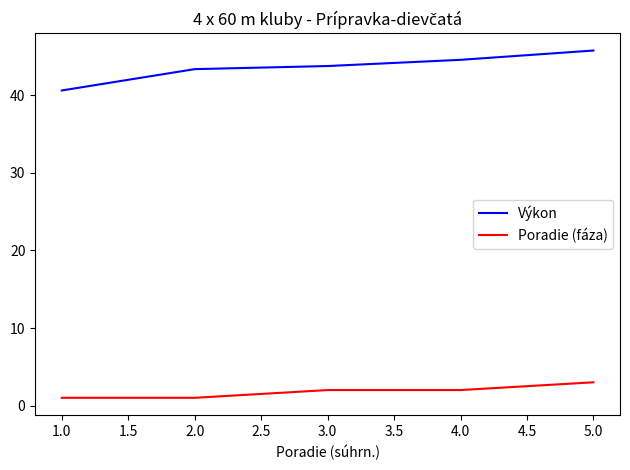

Rank the categories by Výkon value from lowest to highest.

1.0, 2.0, 3.0, 4.0, 5.0